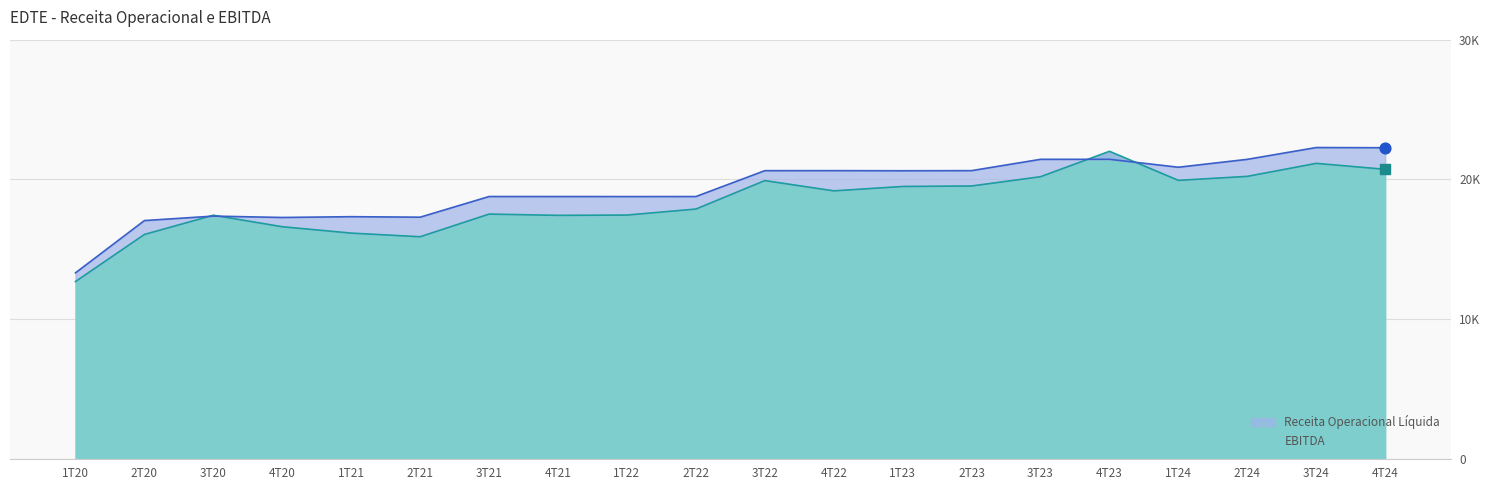

At how many categories does at least one series exceed 13234?

20